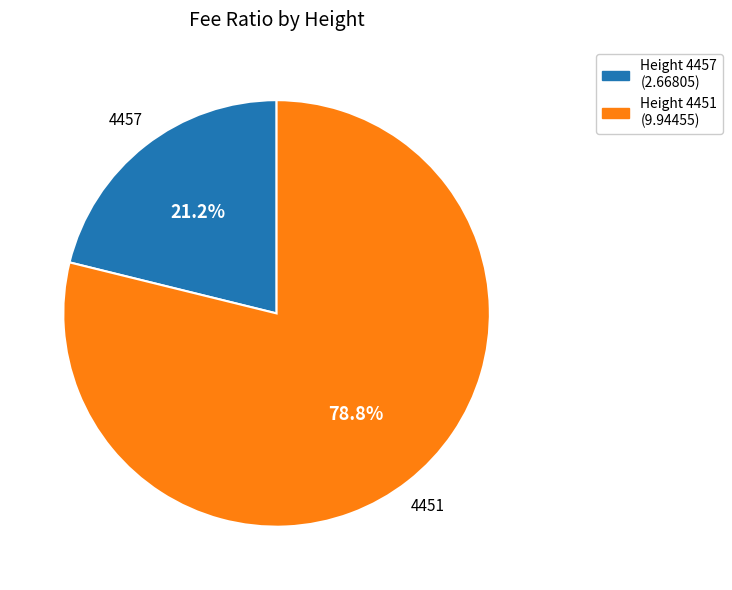

Which has a higher value, Height 4451 (9.94455) or Height 4457 (2.66805)?

Height 4451 (9.94455)